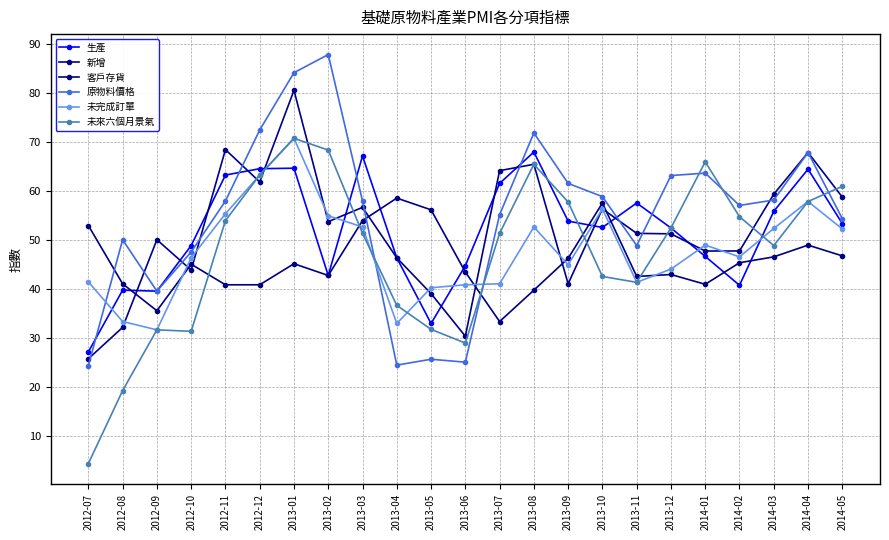

Does the chart have visible grid lines?

Yes